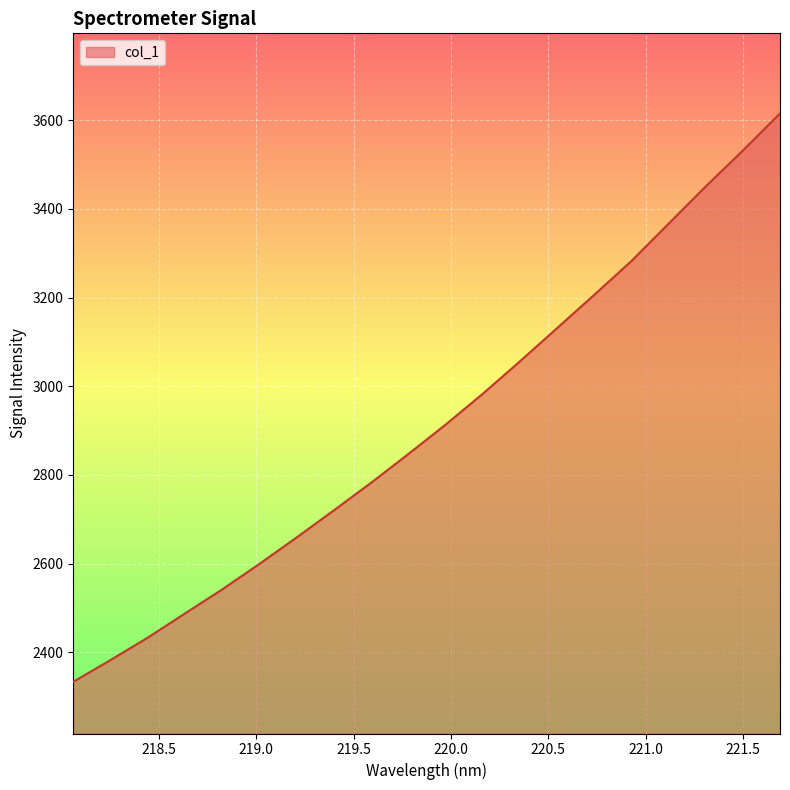

What is the difference between the maximum and minimum values?

1282.4